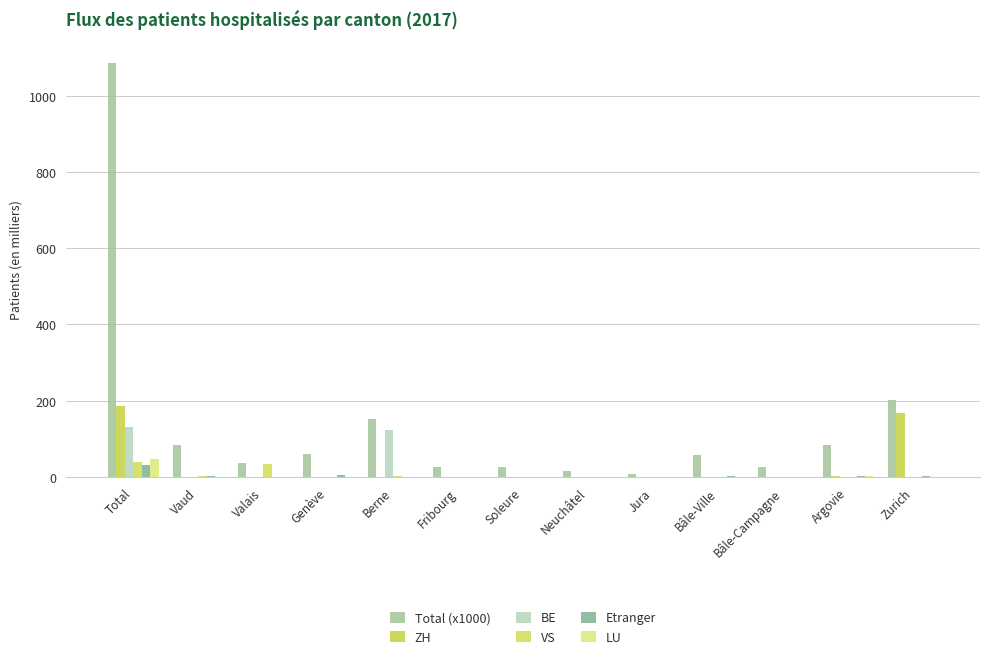

Reading left to right, extract all data points from this chart.

Total (x1000): 1086.5	85.3	37.8	61.1	151.2	26.6	27.4	17.3	8.2	57.8	27.5	84.1	200.9
ZH: 186.3	0.1	0.2	0.0	0.9	0.0	0.1	0.0	0.0	0.3	0.2	4.0	167.1
BE: 132.0	0.3	0.4	0.1	124.4	0.2	1.6	0.3	0.7	0.6	0.4	1.0	0.7
VS: 39.8	2.3	33.1	0.8	2.5	0.1	0.0	0.0	0.0	0.1	0.1	0.1	0.3
Etranger: 30.8	3.1	1.4	5.0	1.4	0.2	0.2	0.2	0.1	3.4	1.0	1.9	2.8
LU: 46.6	0.0	0.1	0.0	1.3	0.0	0.1	0.0	0.0	0.2	0.1	2.0	1.2